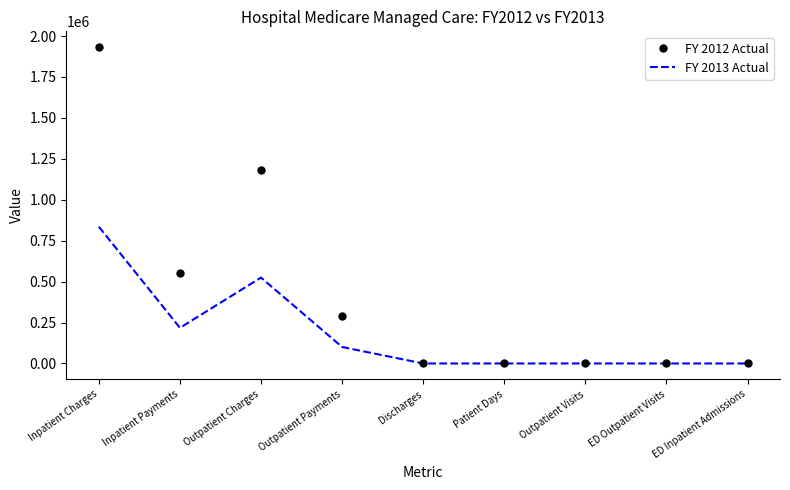

Rank the series at Outpatient Payments from lowest to highest value.

FY 2013 Actual, FY 2012 Actual